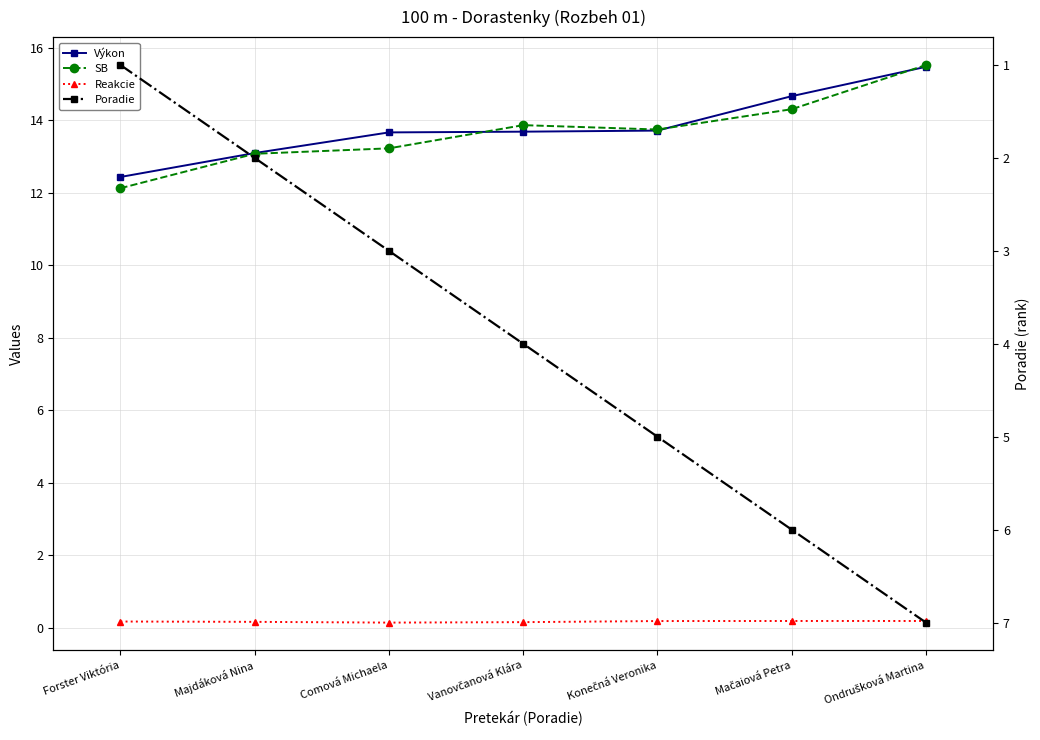

Is it true that Výkon equals 6.9 at Konečná Veronika?

False